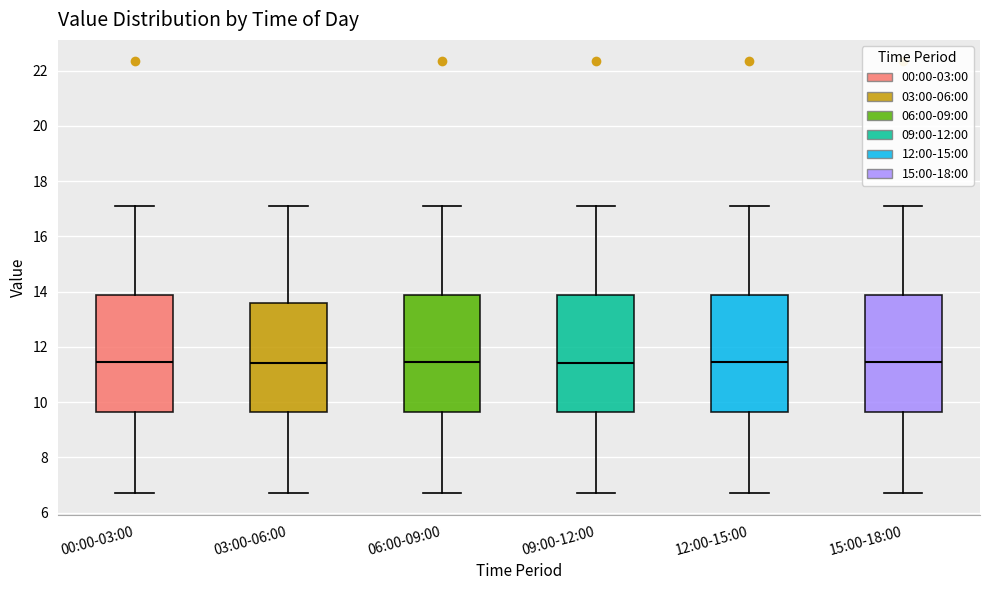

Reading left to right, transcribe this box plot: for each box, give where its median line is, the range the box spans, and where its two whiskers end, as read against the y-axis. The values are not printed on the chart, so give them approximately, as read against the axis.

00:00-03:00: median 11.4, box 9.6 to 13.8, whiskers 6.8 to 17.2
03:00-06:00: median 11.4, box 9.6 to 13.6, whiskers 6.8 to 17.2
06:00-09:00: median 11.4, box 9.6 to 13.8, whiskers 6.8 to 17.2
09:00-12:00: median 11.4, box 9.6 to 13.8, whiskers 6.8 to 17.2
12:00-15:00: median 11.4, box 9.6 to 13.8, whiskers 6.8 to 17.2
15:00-18:00: median 11.4, box 9.6 to 13.8, whiskers 6.8 to 17.2